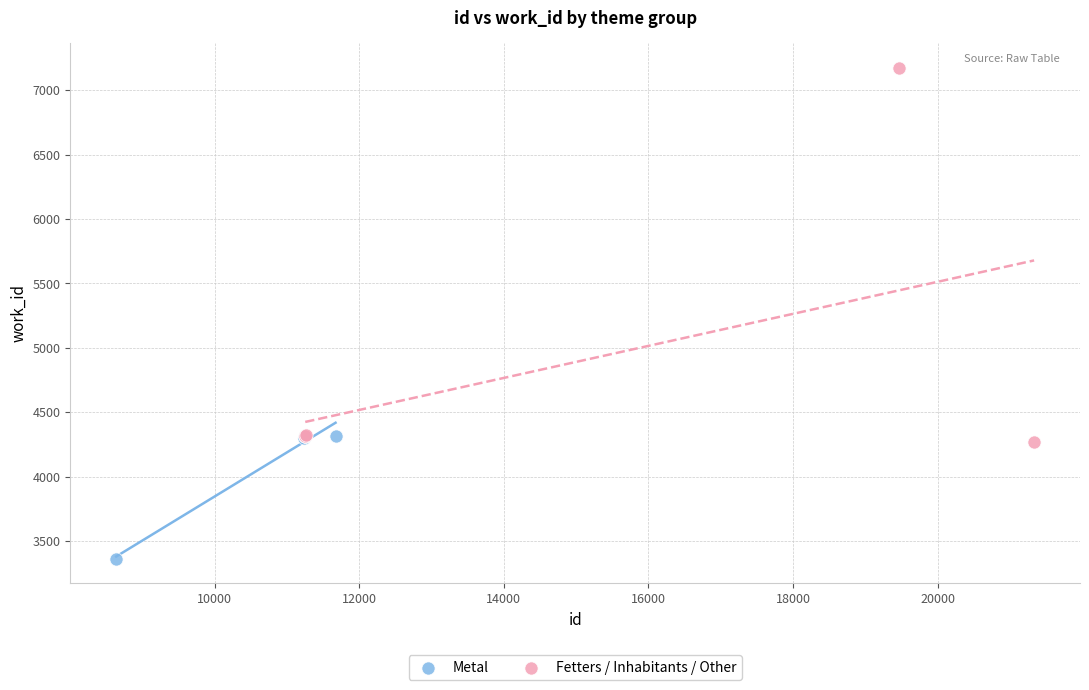

Which series reaches the minimum Y coordinate?

Metal